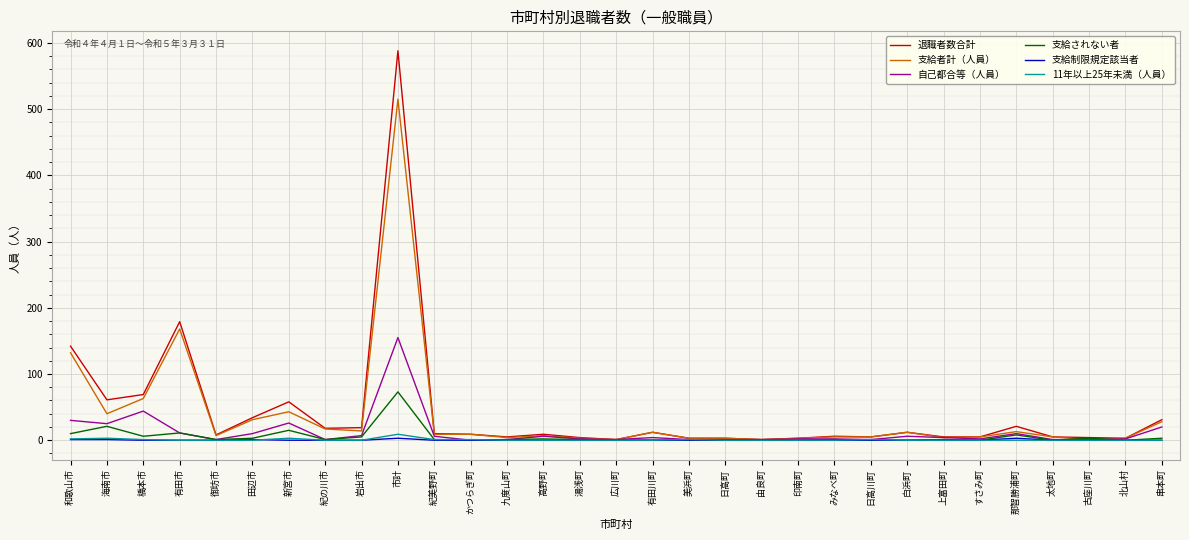

What are all the series names shown in the legend?

退職者数合計, 支給者計（人員）, 自己都合等（人員）, 支給されない者, 支給制限規定該当者, 11年以上25年未満（人員）